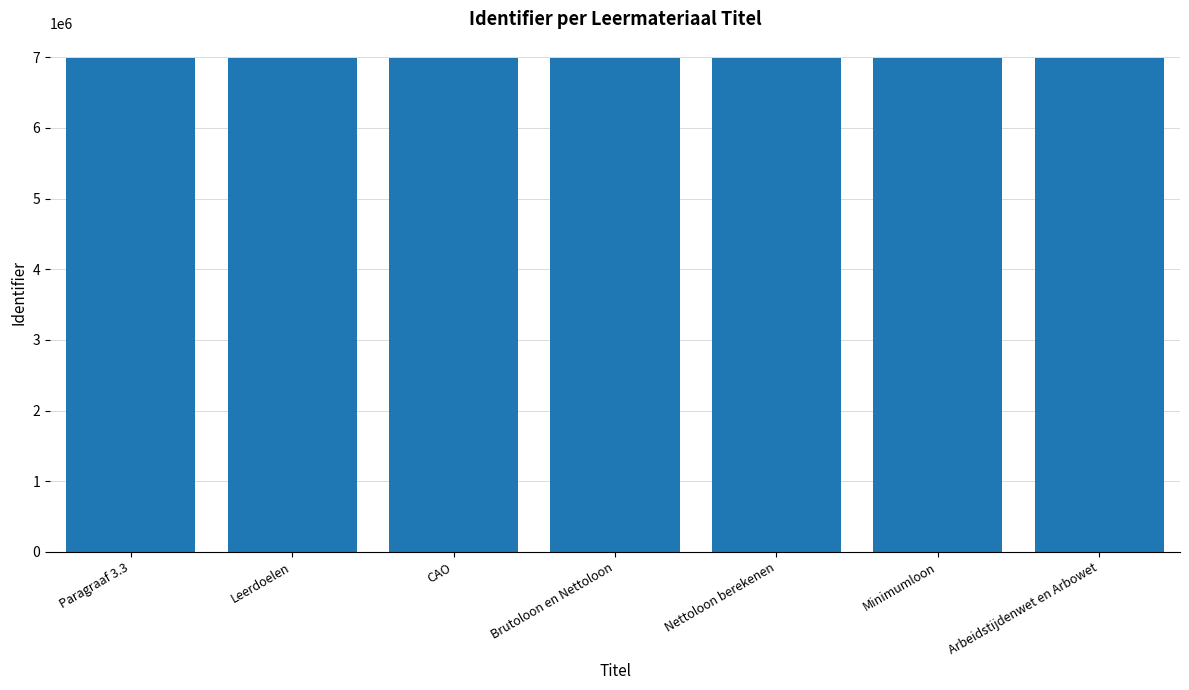

The value at CAO is 2572987. True or false?

False